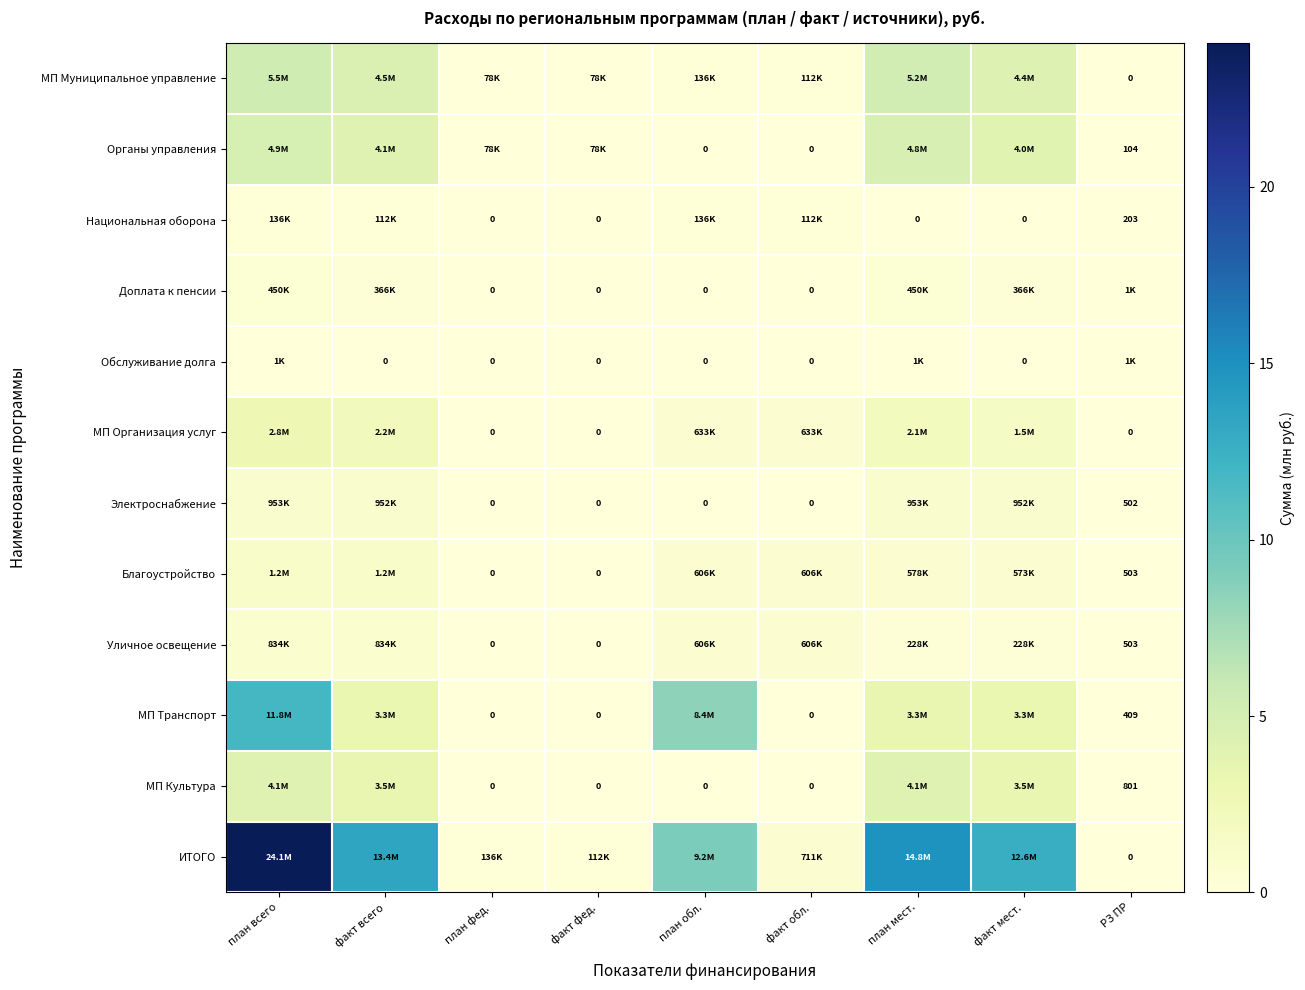

At план обл., list the series in order from smallest to largest.

Органы управления, Доплата к пенсии, Обслуживание долга, Электроснабжение, МП Культура, МП Муниципальное управление, Национальная оборона, Благоустройство, Уличное освещение, МП Организация услуг, МП Транспорт, ИТОГО